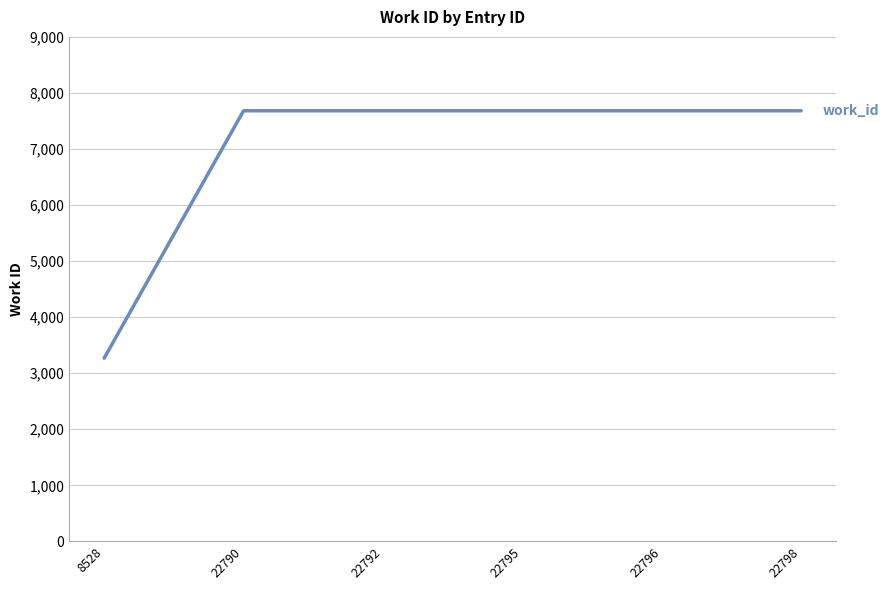

How many categories are shown in the chart?

6